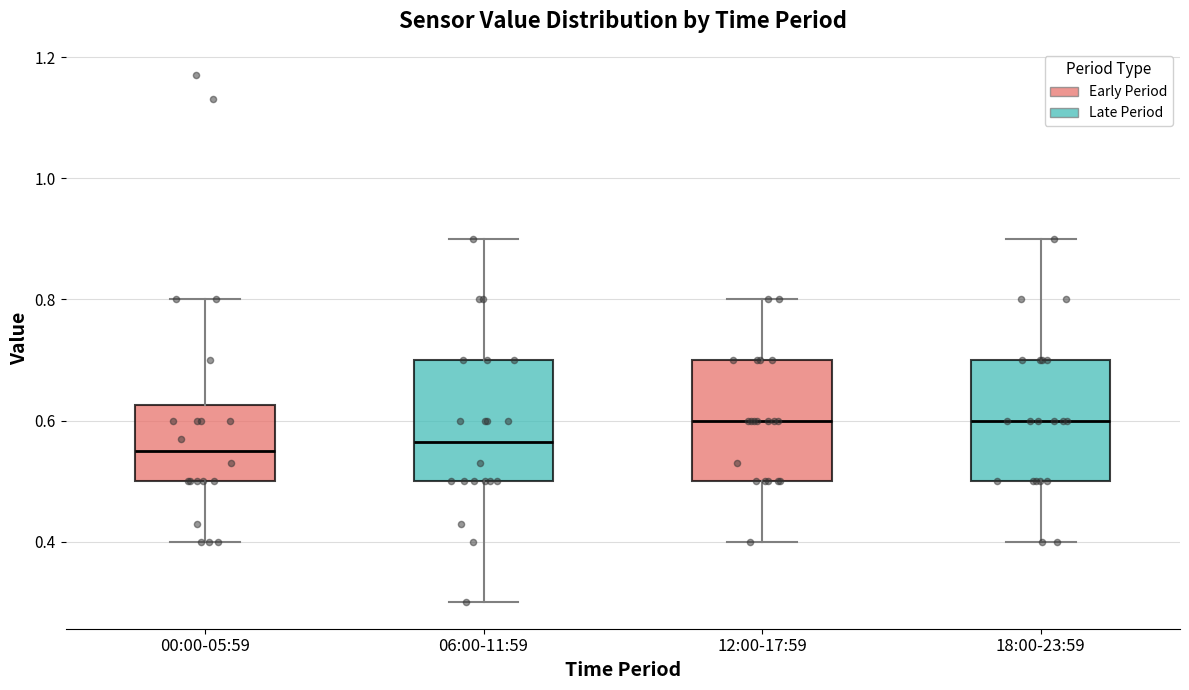

Where does the upper whisker of the box for 00:00-05:59 end on the y-axis? The values are not printed on the chart, so give them approximately, as read against the axis.

0.80